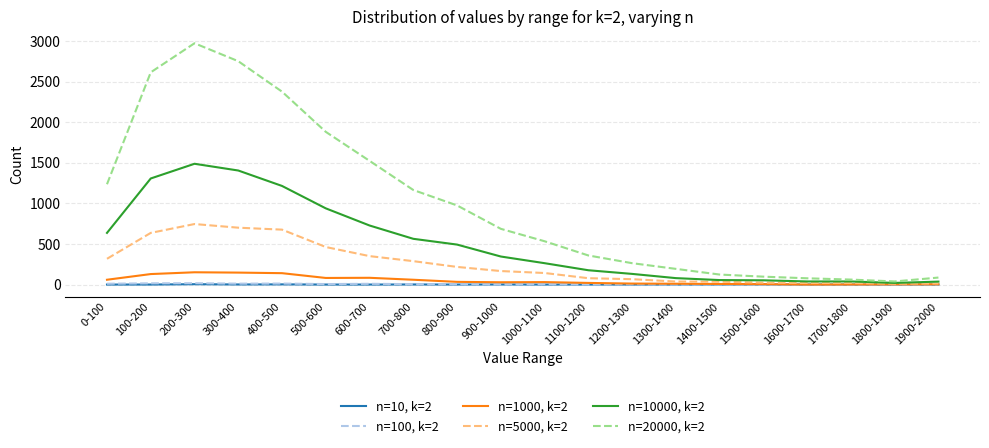

True or false: n=5000, k=2 has a value of 700 at 300-400.

True